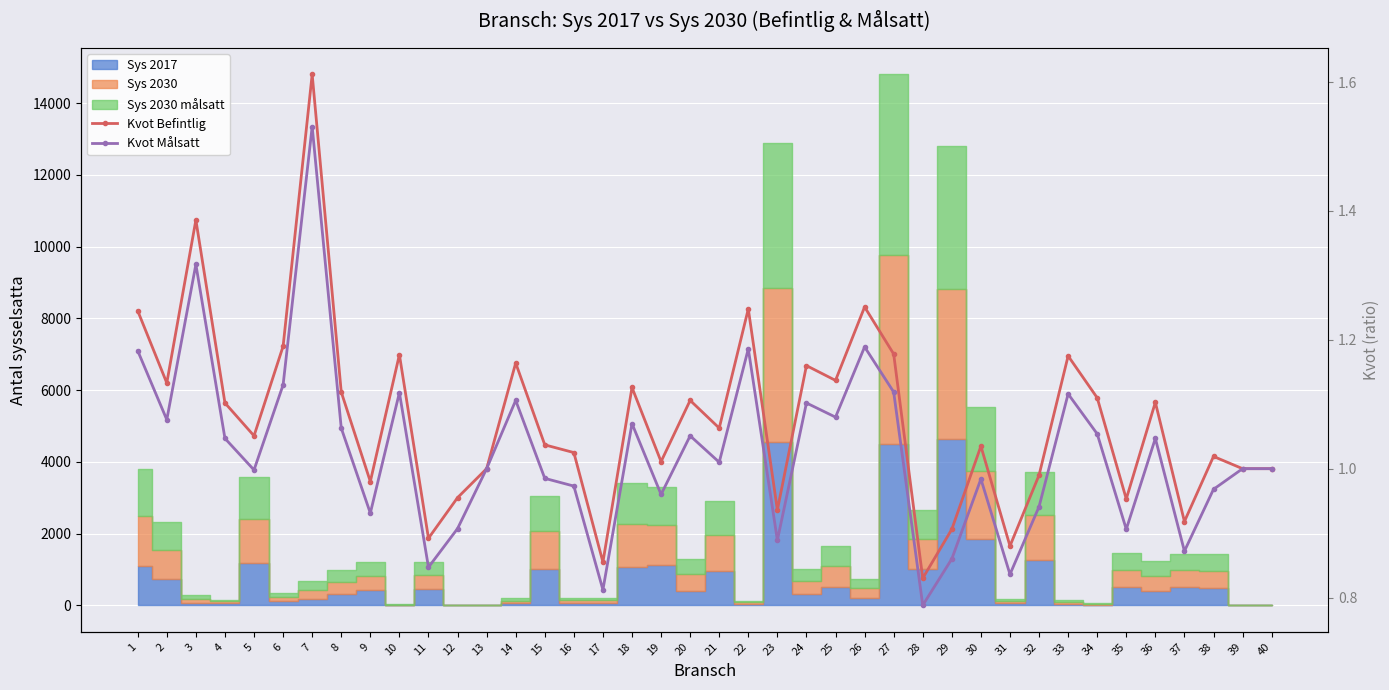

The Kvot Målsatt series shows 1.5 at 20. True or false?

False